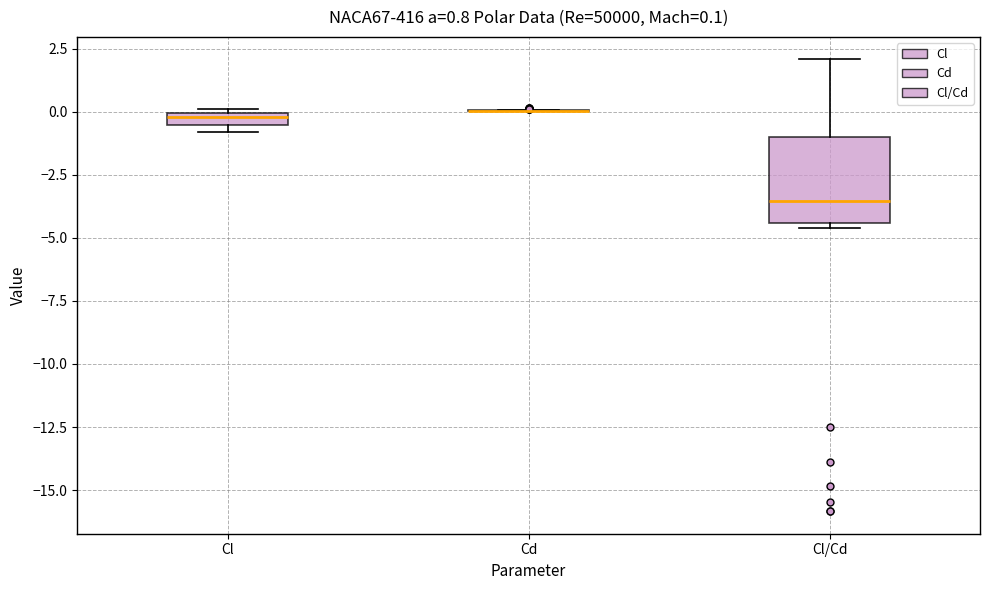

Comparing the boxes themselves (not the whiskers), which one is the tallest?

Cl/Cd